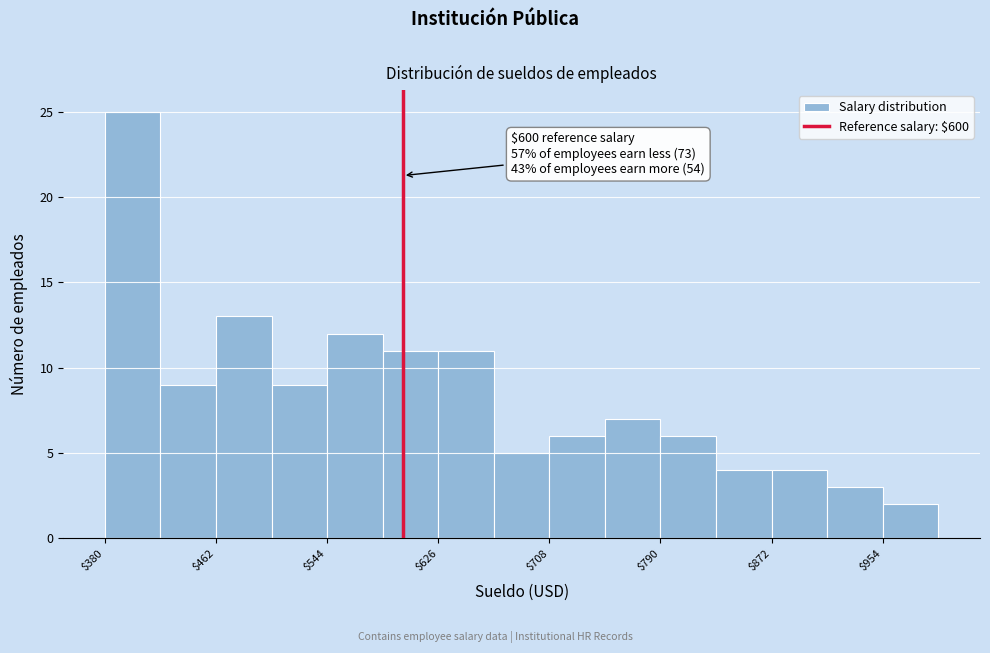

Which range on the x-axis has the tallest bar?

380 to 421